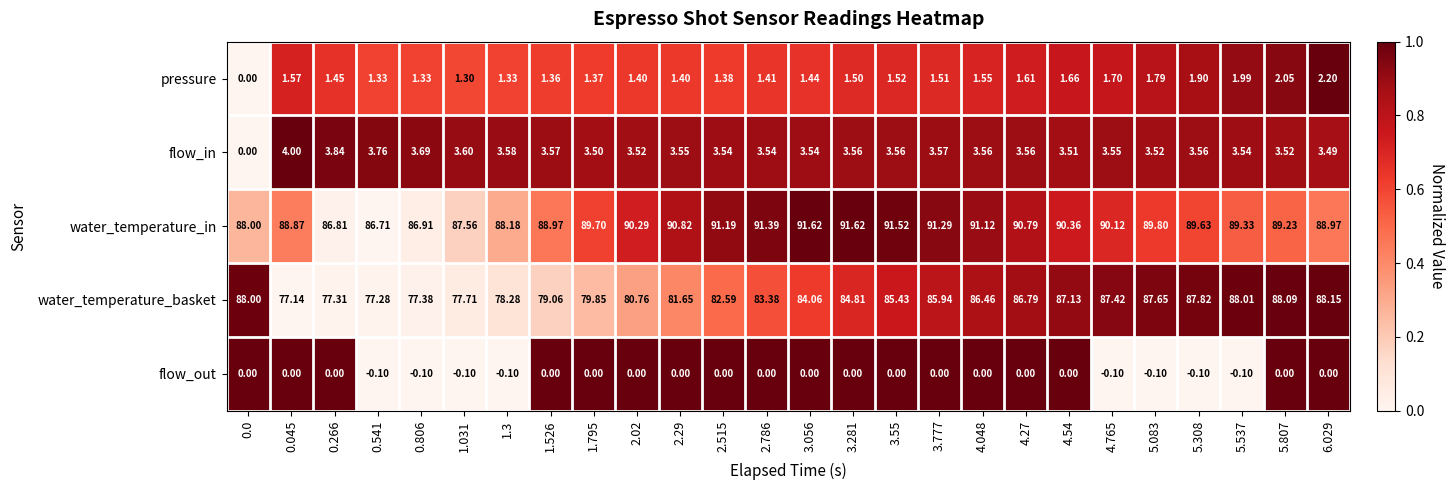

What is the greatest value displayed?

91.6